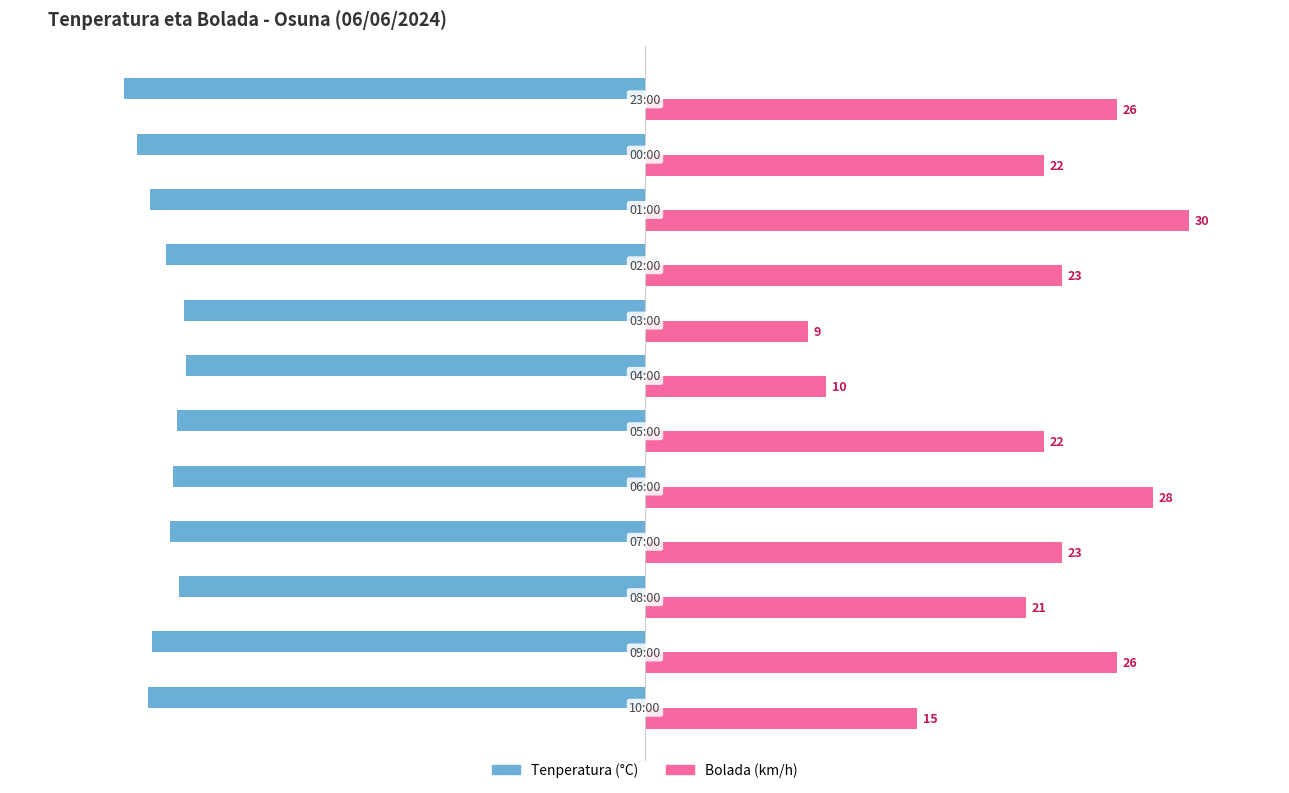

Which series has the largest total across all categories?

Bolada (km/h)